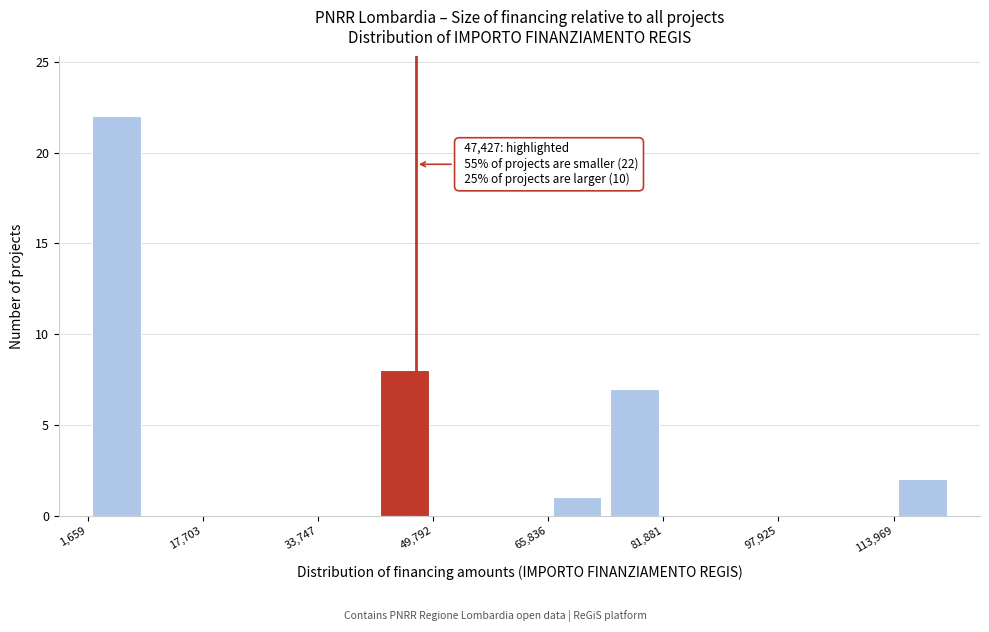

Over which range of the x-axis is the bar tallest?

2000 to 10000